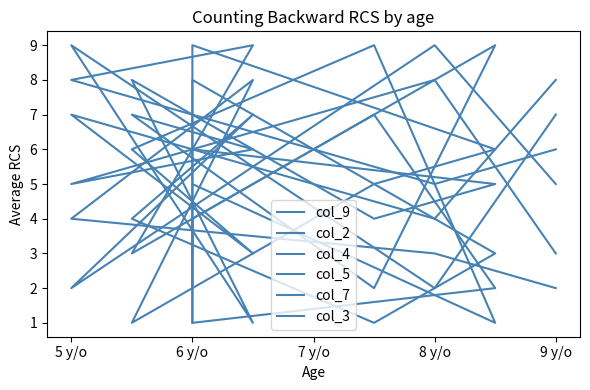

The value of col_7 at 5 is 5. True or false?

False